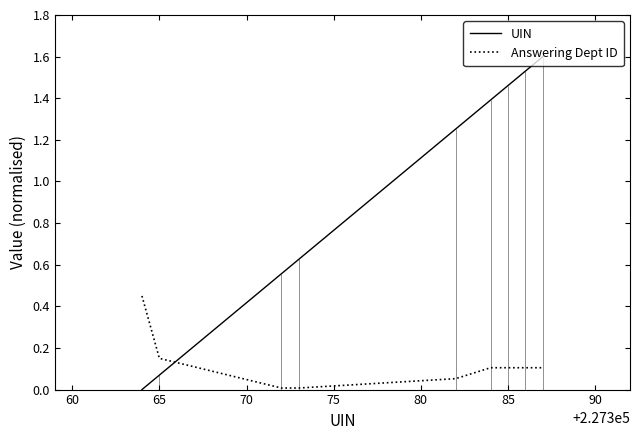

At how many categories does at least one series exceed 1?

5